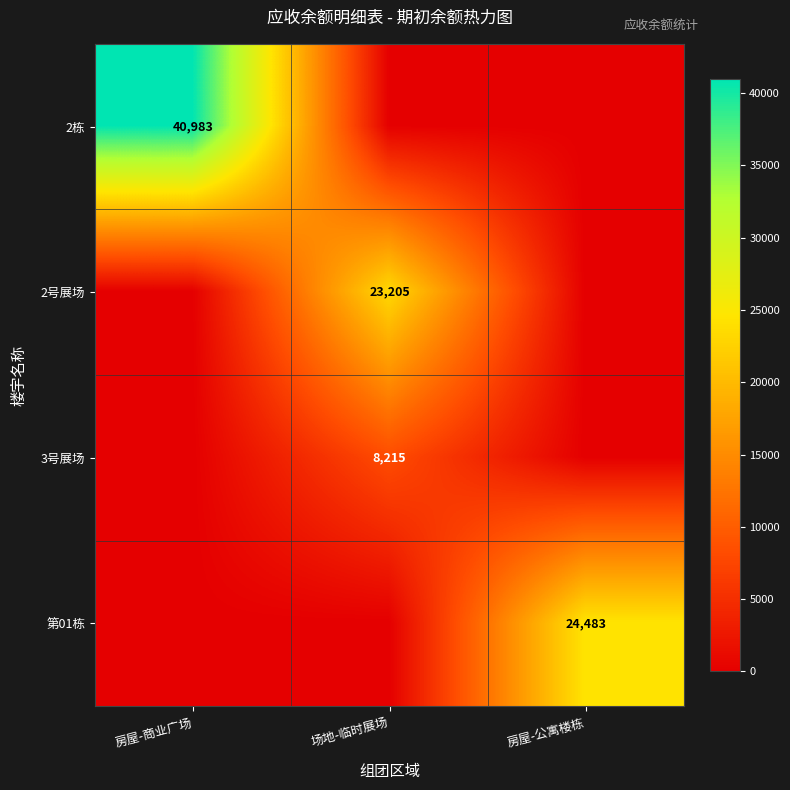

Is it true that 3号展场 equals 8215 at 场地-临时展场?

True